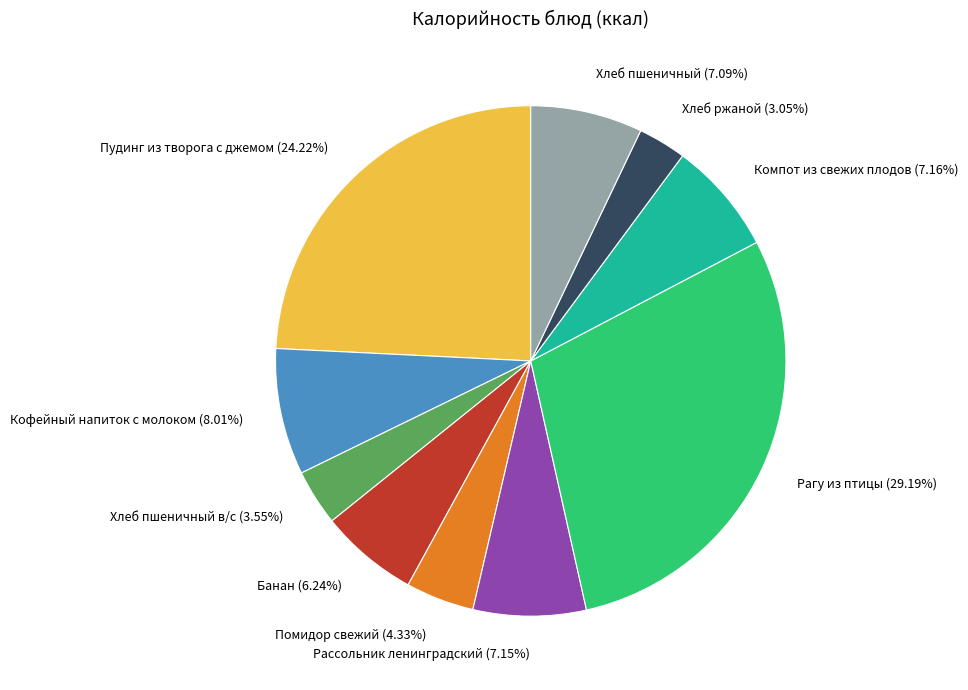

To the nearest percent, what is the difference between the largest and smallest slice percentages?

26%